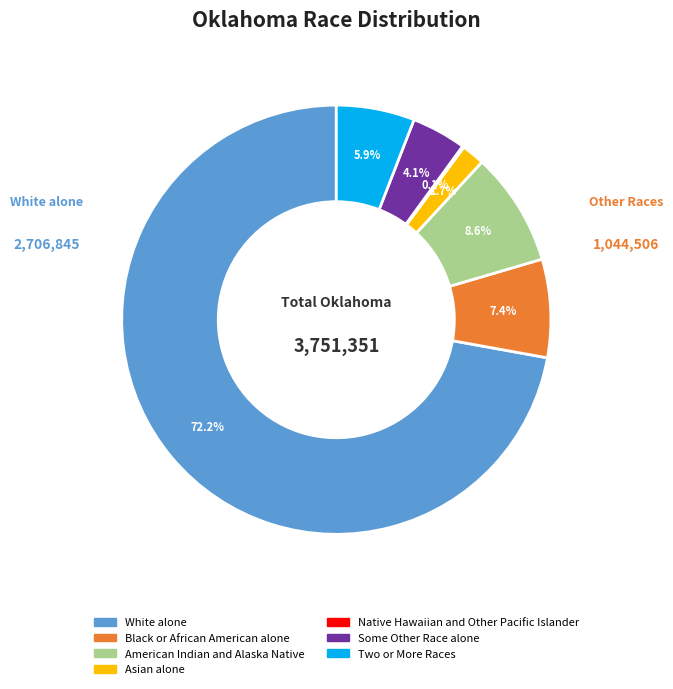

Which slice represents more than half of the pie?

White alone